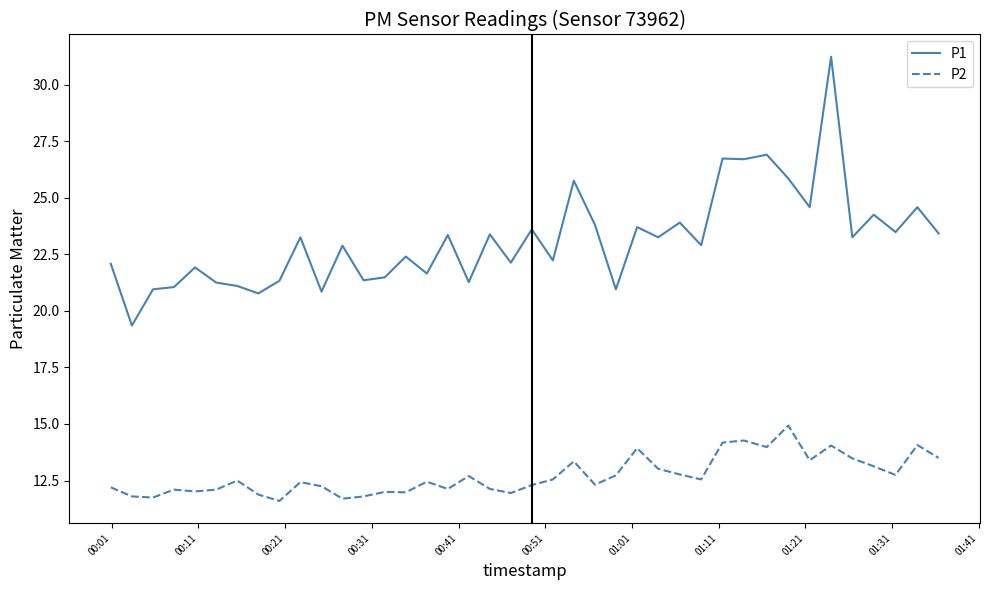

How many lines are shown in the chart?

2